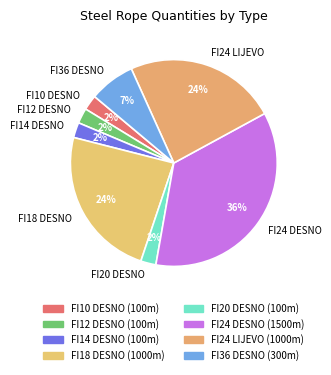

To the nearest percent, what percentage of the pie is FI20 DESNO?

2%